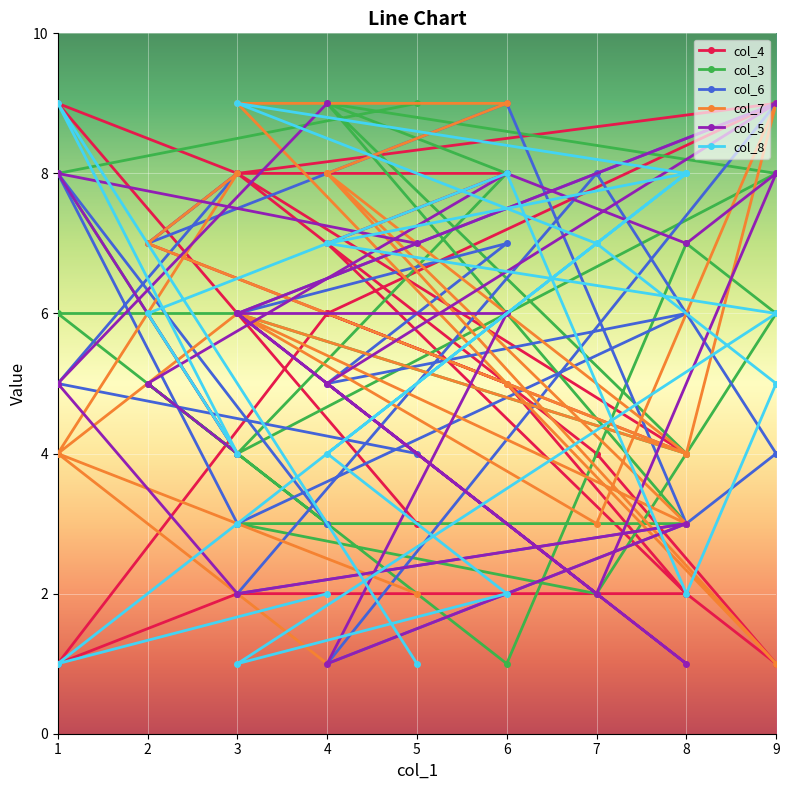

What is the label of the 17th point from the left?

3